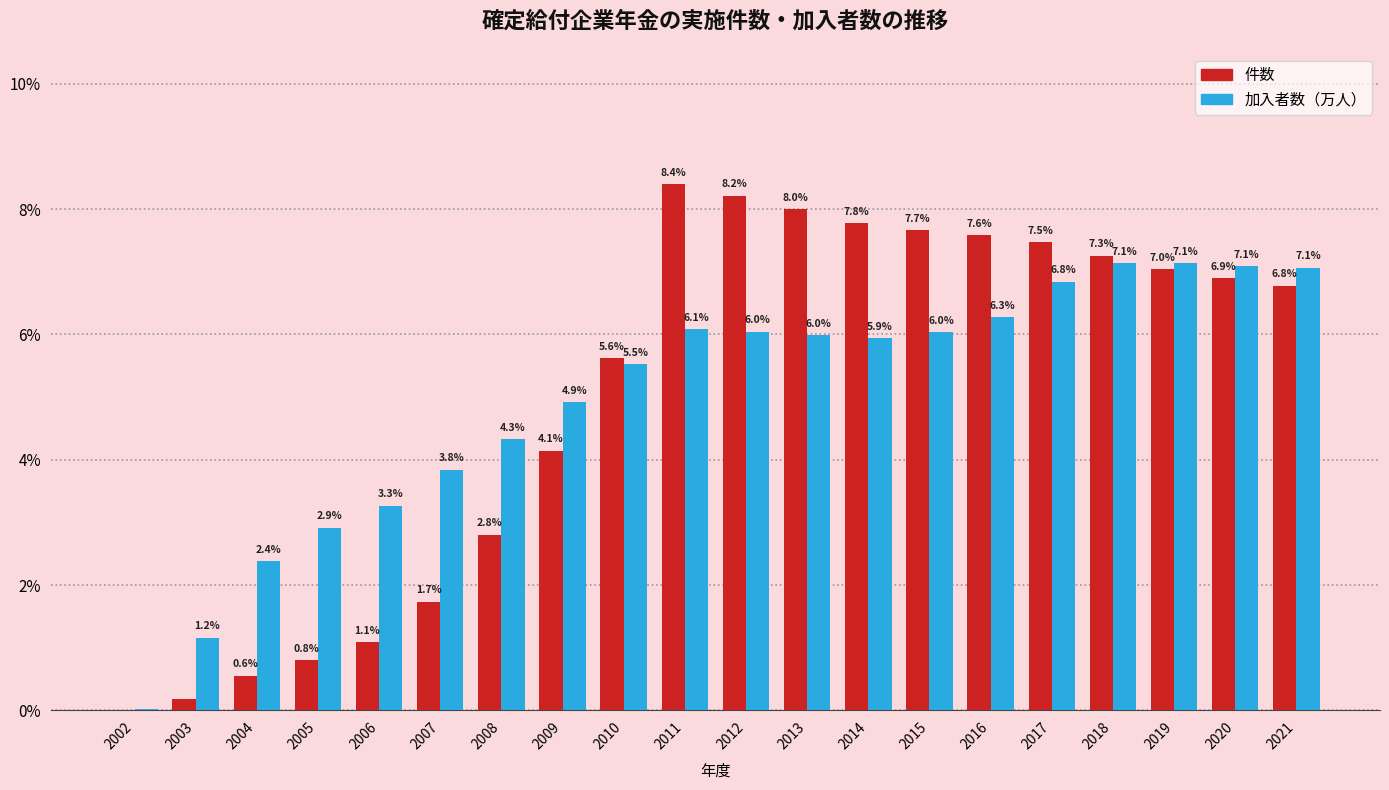

What value does the 加入者数（万人） series have at 2004?

2.4